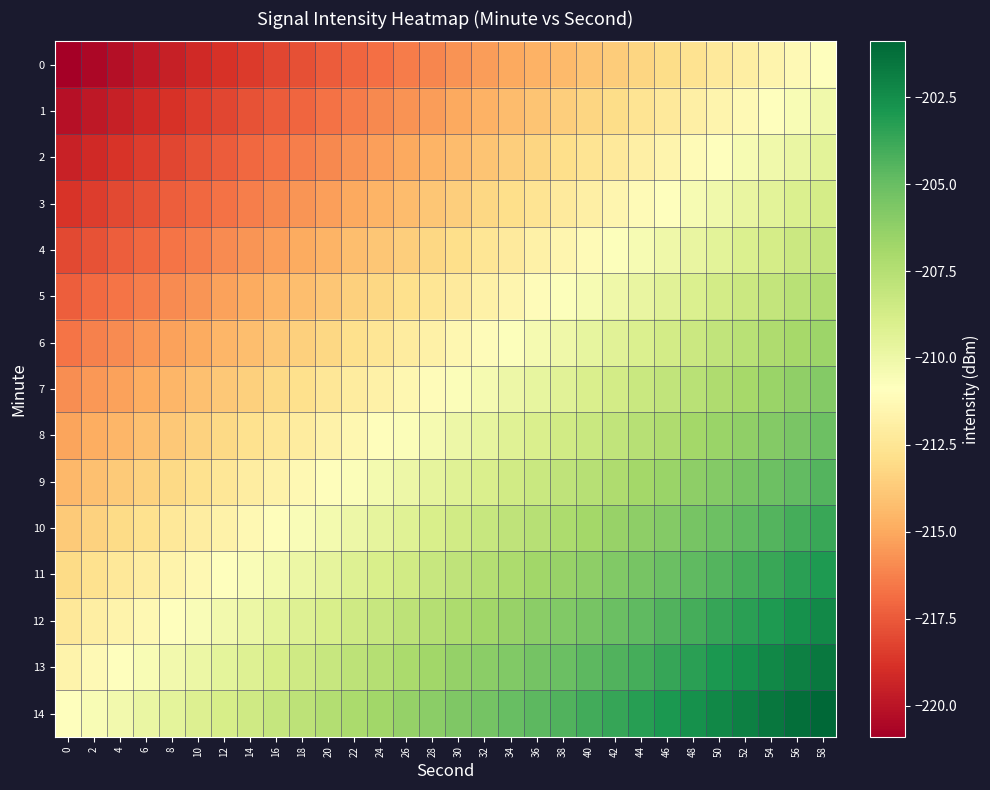

Rank the series at 24 from highest to lowest value.

14, 13, 12, 11, 10, 9, 8, 7, 6, 5, 4, 3, 2, 1, 0